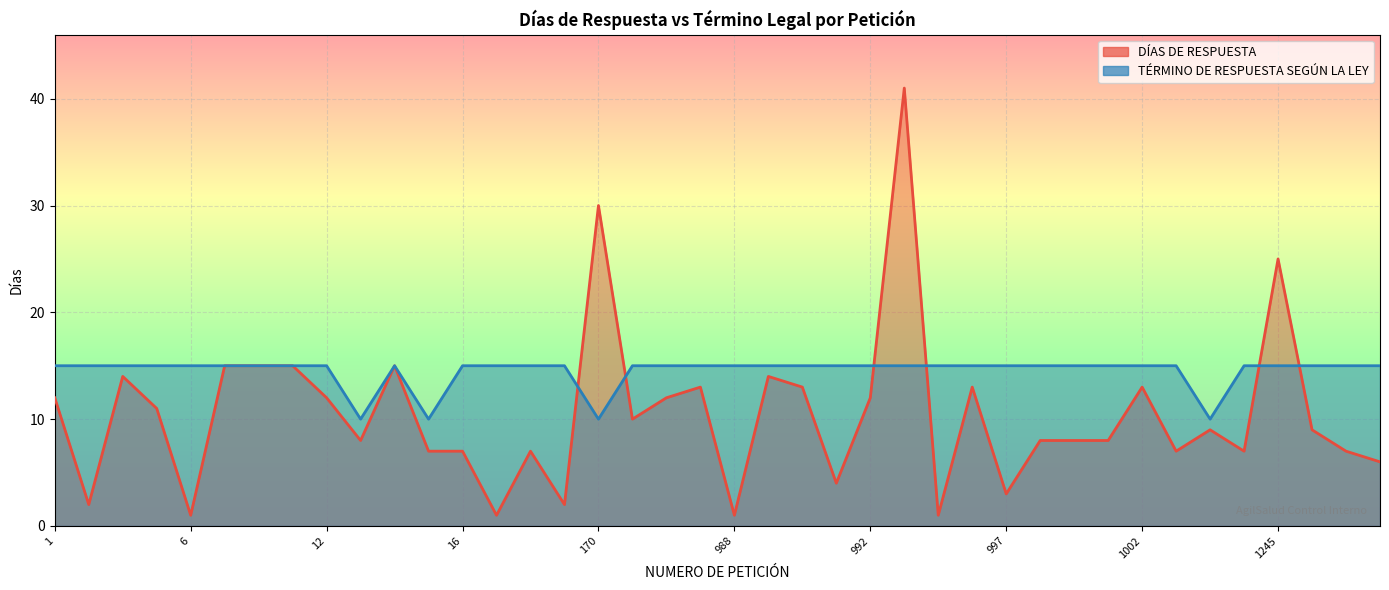

Reading left to right, extract all data points from this chart.

DÍAS DE RESPUESTA: 1=12	2=2	4=14	5=11	6=1	7=15	8=15	9=15	12=12	13=8	14=15	15=7	16=7	17=1	24=7	36=2	170=30	979=10	986=12	987=13	988=1	989=14	990=13	991=4	992=12	993=41	994=1	995=13	997=3	998=8	999=8	1000=8	1002=13	1019=7	1027=9	1097=7	1245=25	1246=9	2252=7	2253=6
TÉRMINO DE RESPUESTA SEGÚN LA LEY: 1=15	2=15	4=15	5=15	6=15	7=15	8=15	9=15	12=15	13=10	14=15	15=10	16=15	17=15	24=15	36=15	170=10	979=15	986=15	987=15	988=15	989=15	990=15	991=15	992=15	993=15	994=15	995=15	997=15	998=15	999=15	1000=15	1002=15	1019=15	1027=10	1097=15	1245=15	1246=15	2252=15	2253=15